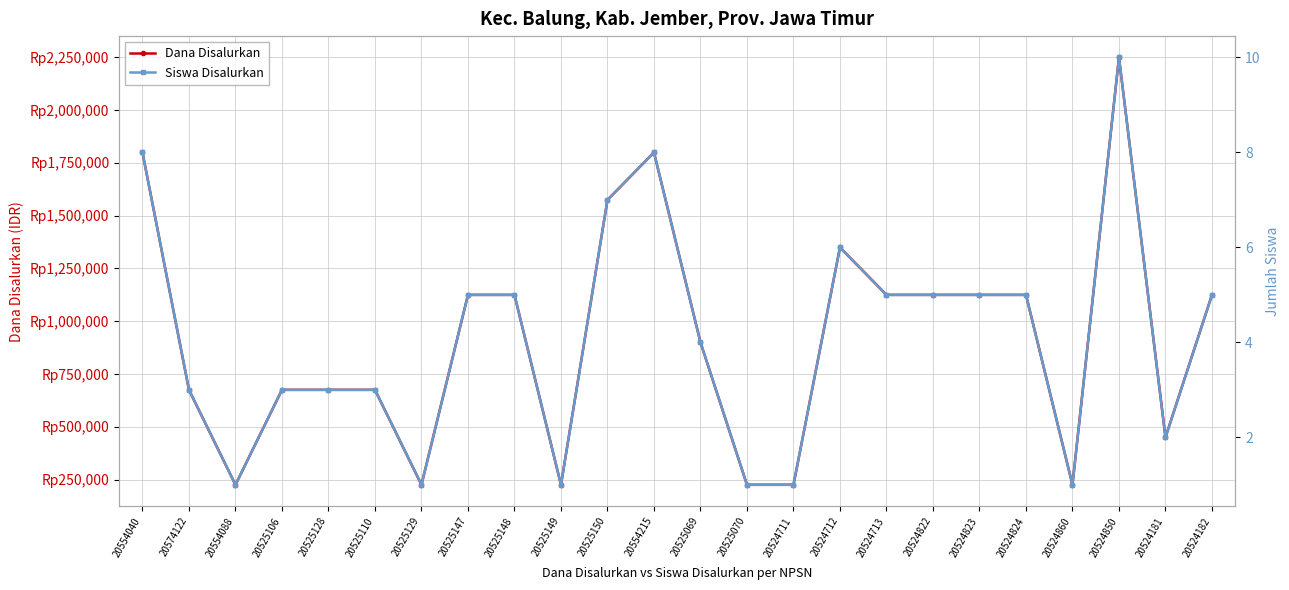

What is the difference between the second highest and second lowest values in the Dana Disalurkan series?

1575000